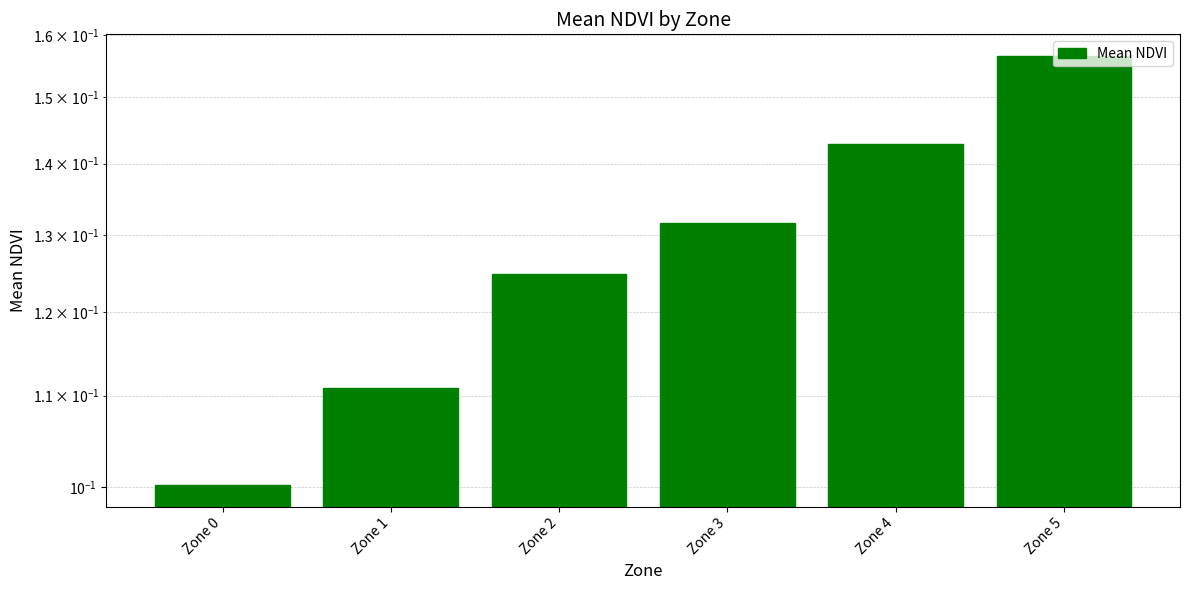

Reading left to right, list all the values displayed in this chart.

0.1	0.1	0.1	0.1	0.1	0.2